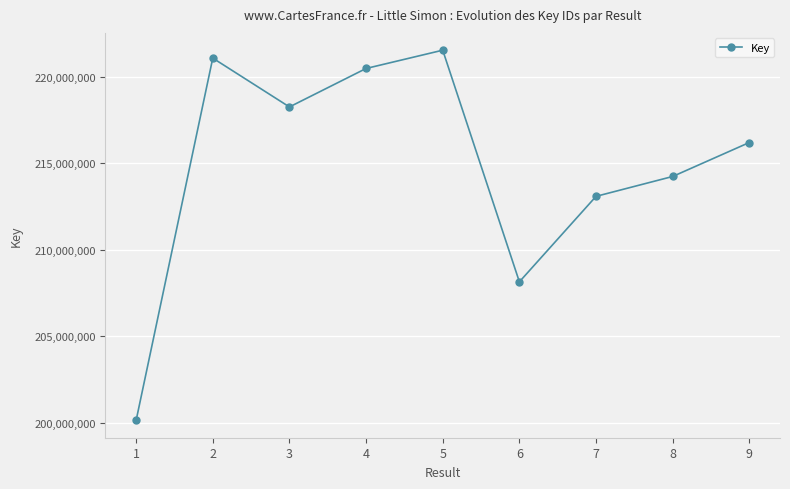

List the labels in order of value, smallest first.

1, 6, 7, 8, 9, 3, 4, 2, 5